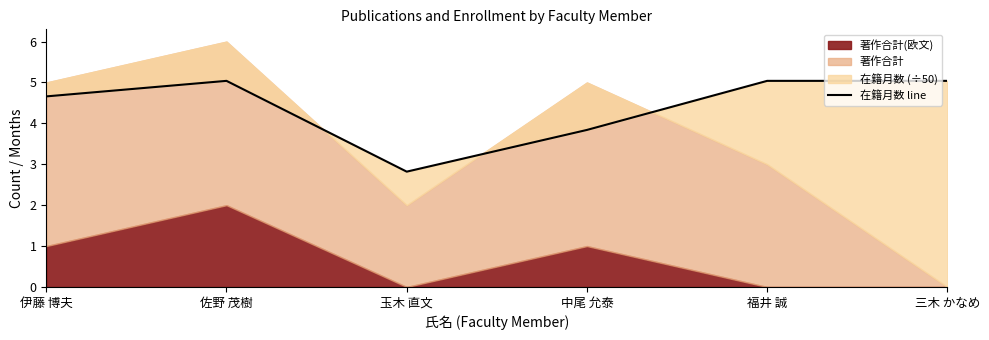

Reading right to left, transcribe all the data shown in this chart.

三木 かなめ=5.0	福井 誠=5.0	中尾 允泰=3.8	玉木 直文=2.8	佐野 茂樹=5.0	伊藤 博夫=4.7